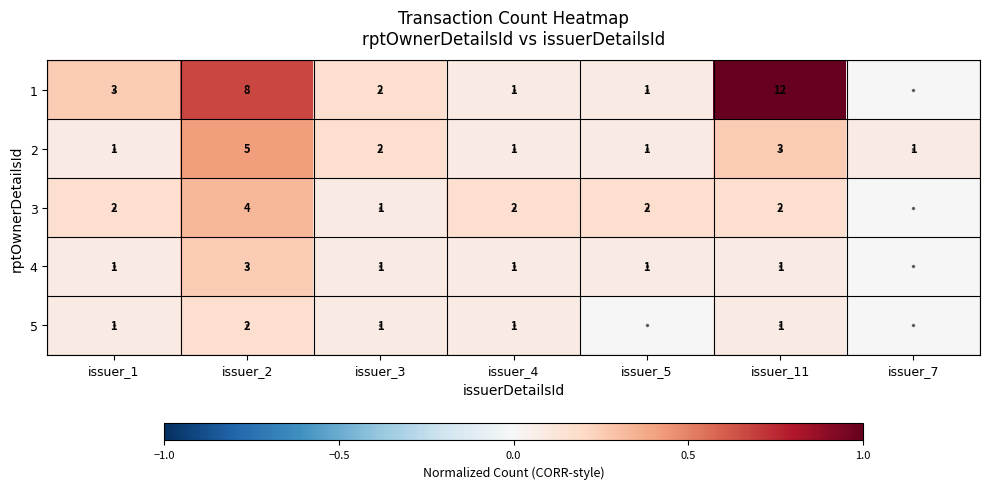

Between issuer_4 and issuer_7, which is larger?

issuer_4